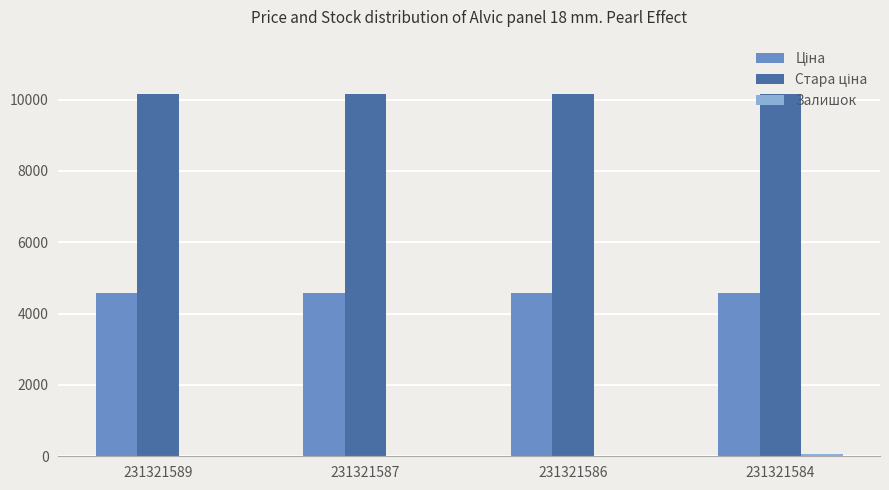

How many groups of bars are there?

4